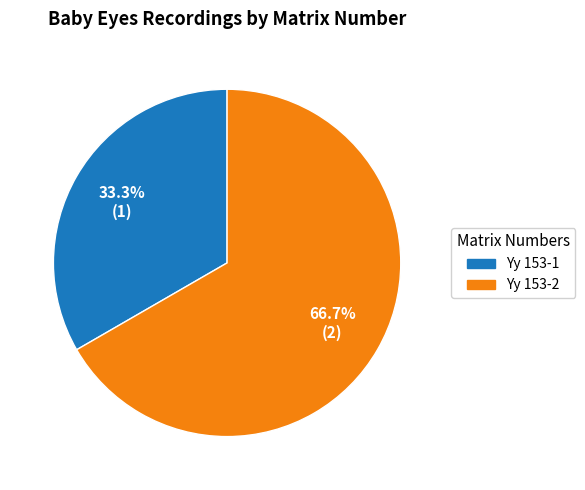

How many slices are in this pie chart?

2